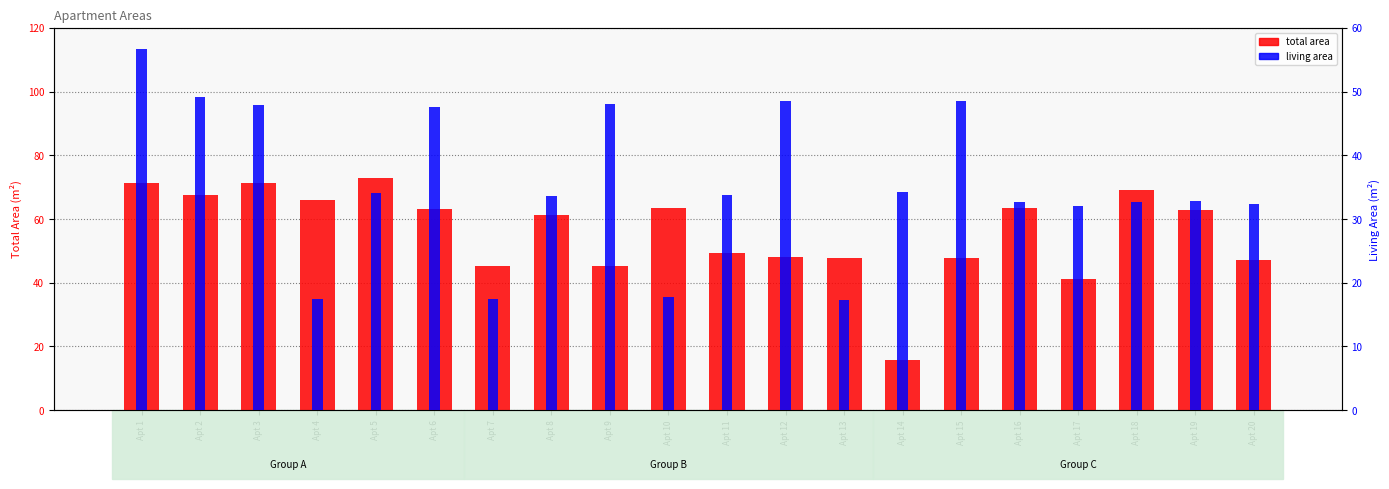

Reading right to left, list all the values displayed in this chart.

total area: 47.2	62.8	69.0	41.1	63.5	47.7	15.6	47.9	48.2	49.4	63.5	45.2	61.2	45.1	63.0	72.8	66.1	71.4	67.6	71.4
living area: 32.4	32.9	32.7	32.1	32.7	48.5	34.2	17.3	48.5	33.8	17.7	48.1	33.6	17.4	47.6	34.1	17.4	47.9	49.2	56.6